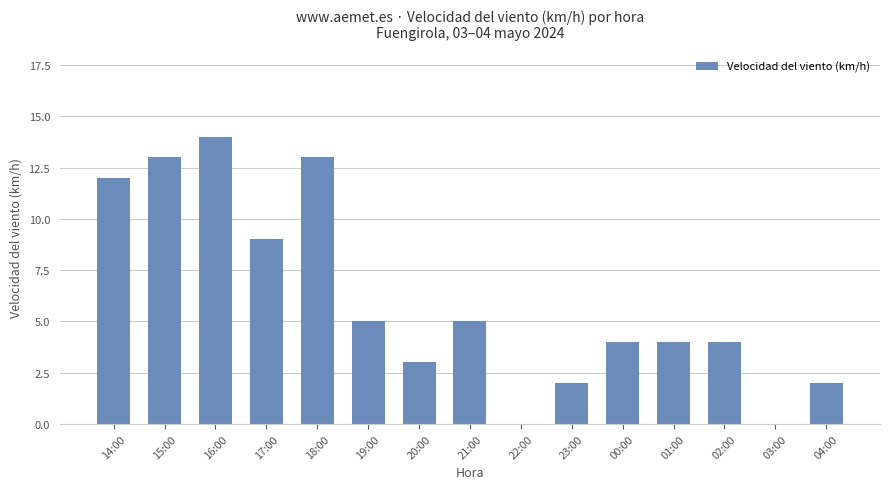

Reading right to left, extract all data points from this chart.

04:00=2	03:00=0	02:00=4	01:00=4	00:00=4	23:00=2	22:00=0	21:00=5	20:00=3	19:00=5	18:00=13	17:00=9	16:00=14	15:00=13	14:00=12